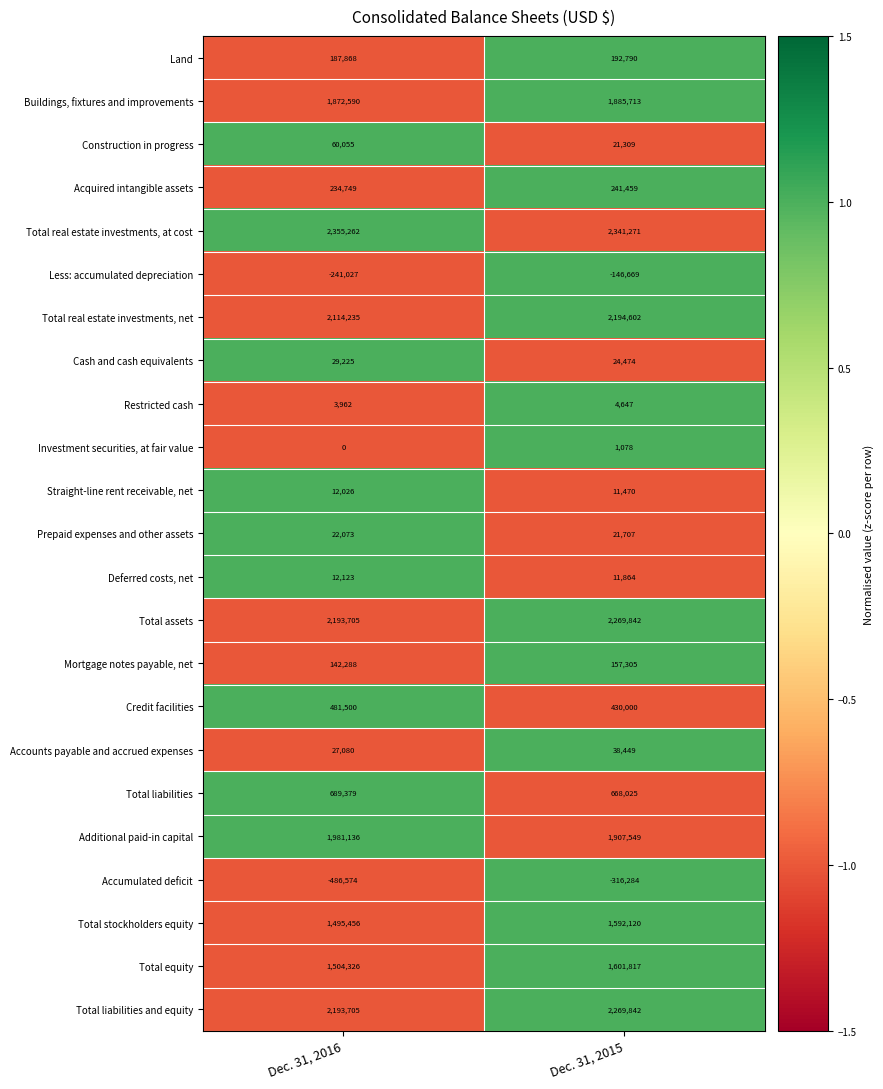

Rank the categories by Construction in progress value from lowest to highest.

Dec. 31, 2015, Dec. 31, 2016